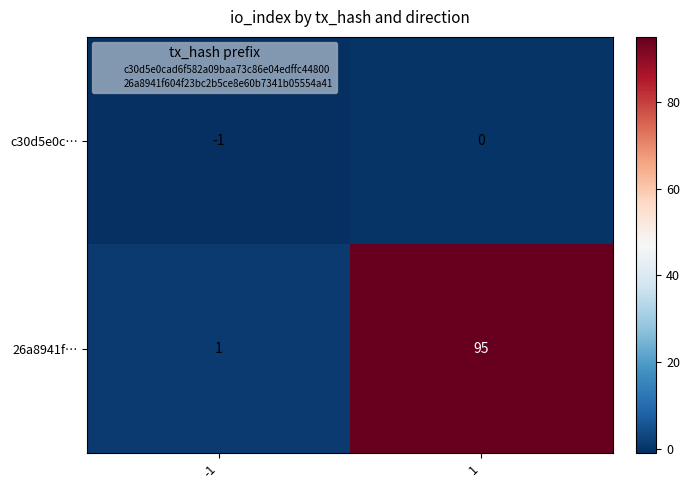

What is the greatest value displayed?

95